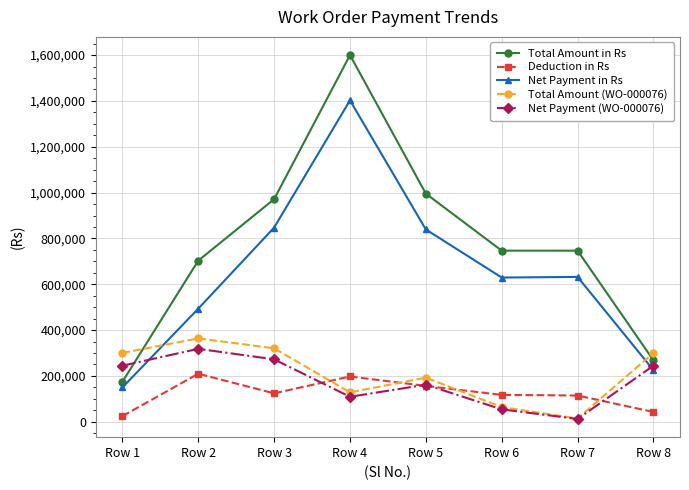

Which label corresponds to the largest value in the chart?

Row 4